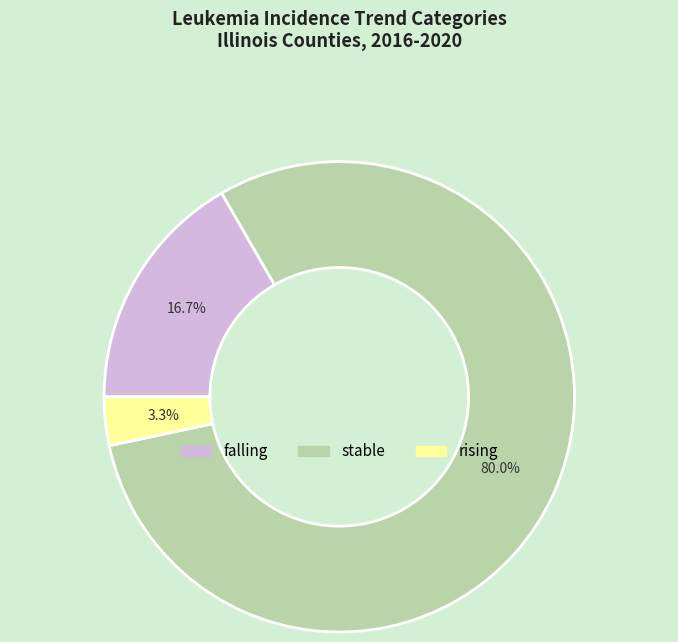

To the nearest percent, what is the difference between the largest and smallest slice percentages?

77%